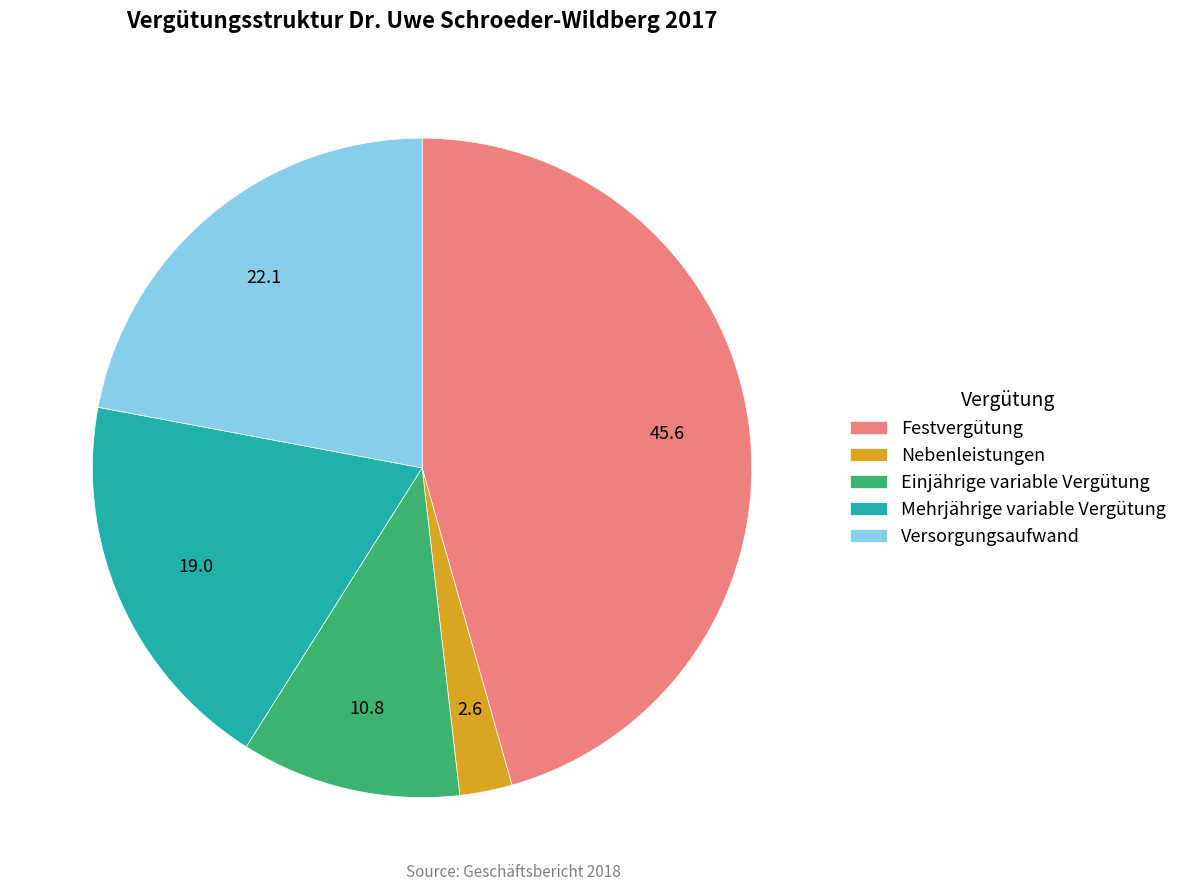

Is there a majority slice in this chart?

No